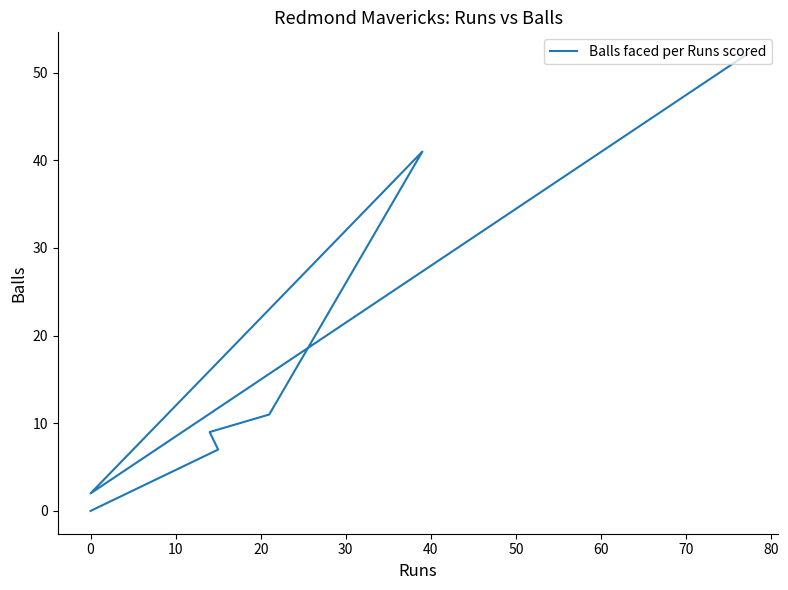

The chart shows a value of 68 at 10. True or false?

False